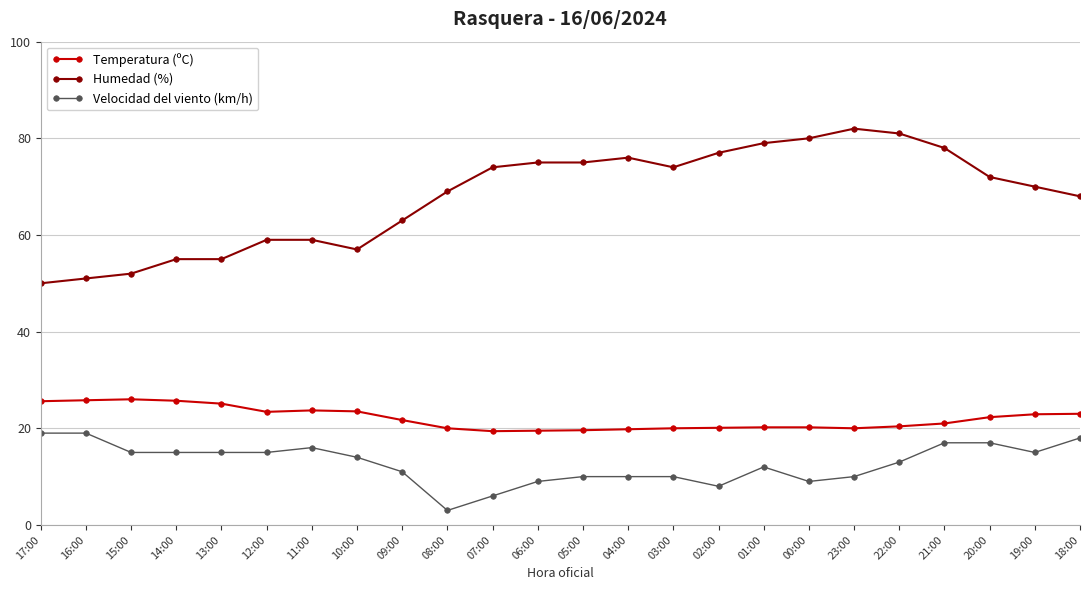

How many lines are shown in the chart?

3